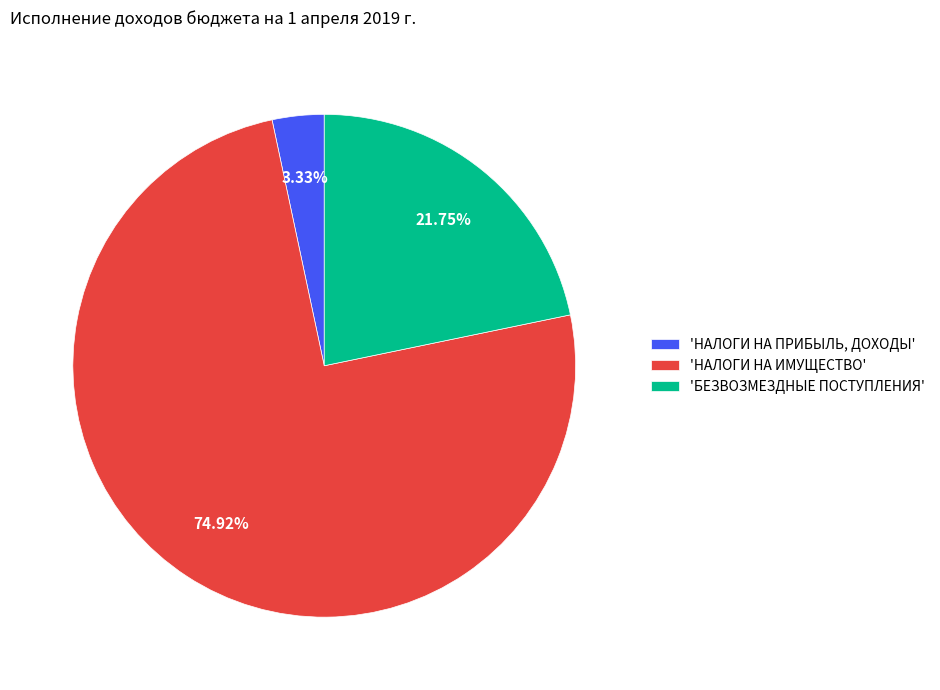

Which category accounts for the majority?

'НАЛОГИ НА ИМУЩЕСТВО'